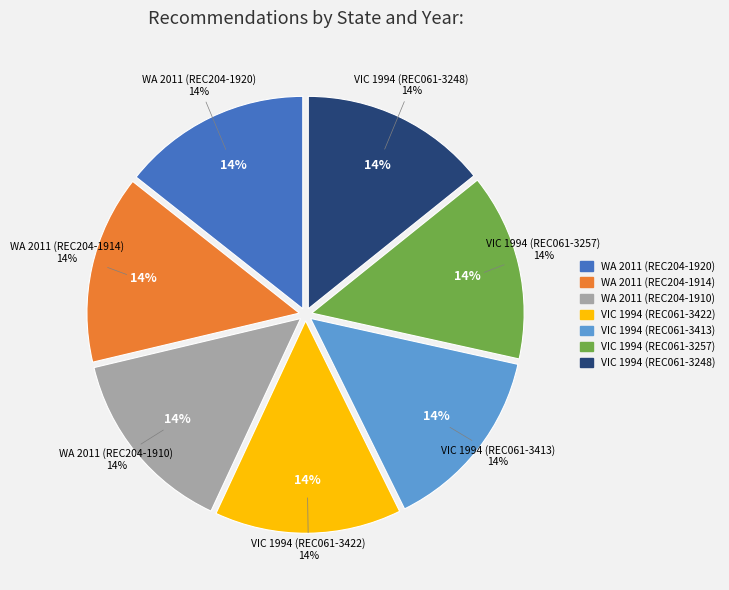

Does VIC 1994 (REC061-3257) account for over 50% of the chart?

No